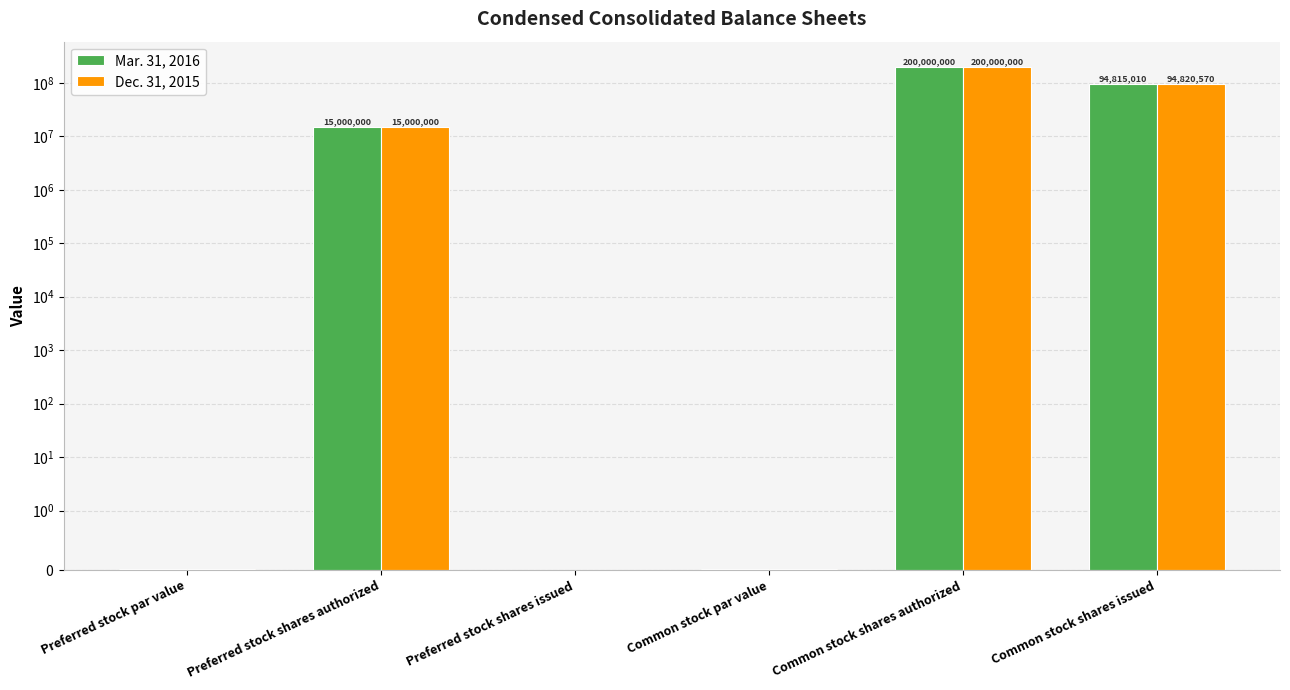

List the series in order of their overall mean, lowest first.

Mar. 31, 2016, Dec. 31, 2015